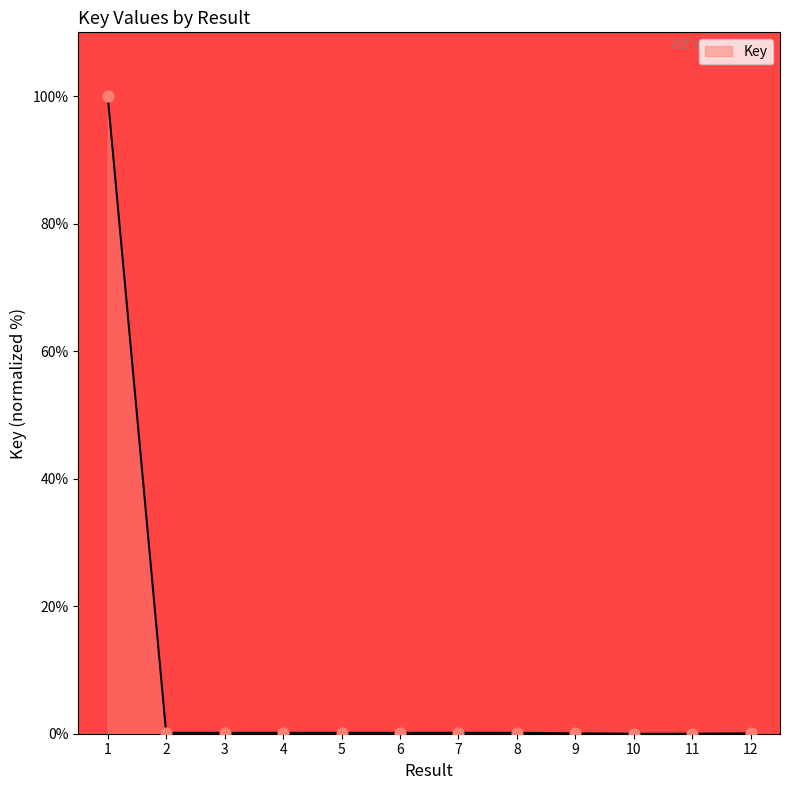

The chart shows a value of 0.1 at 7. True or false?

True